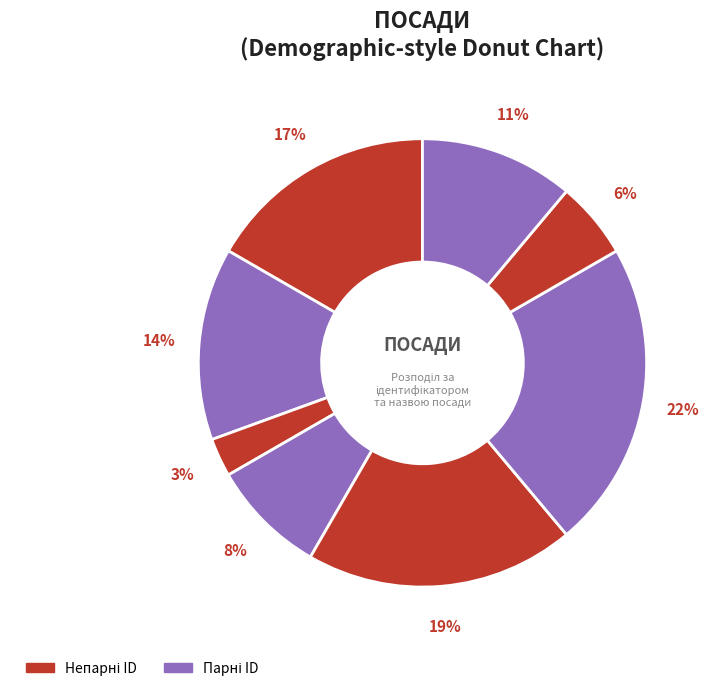

Count the number of slices in the pie.

8